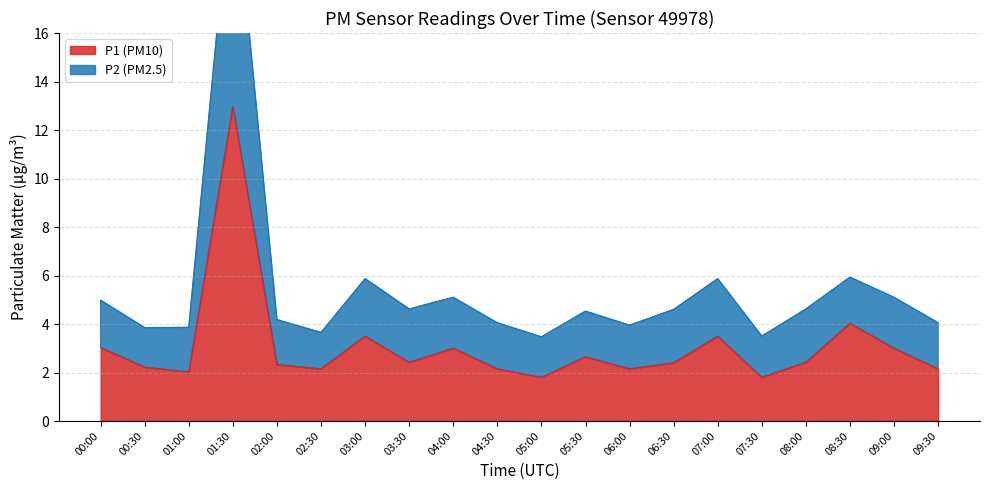

What are all the series names shown in the legend?

P1 (PM10), P2 (PM2.5)